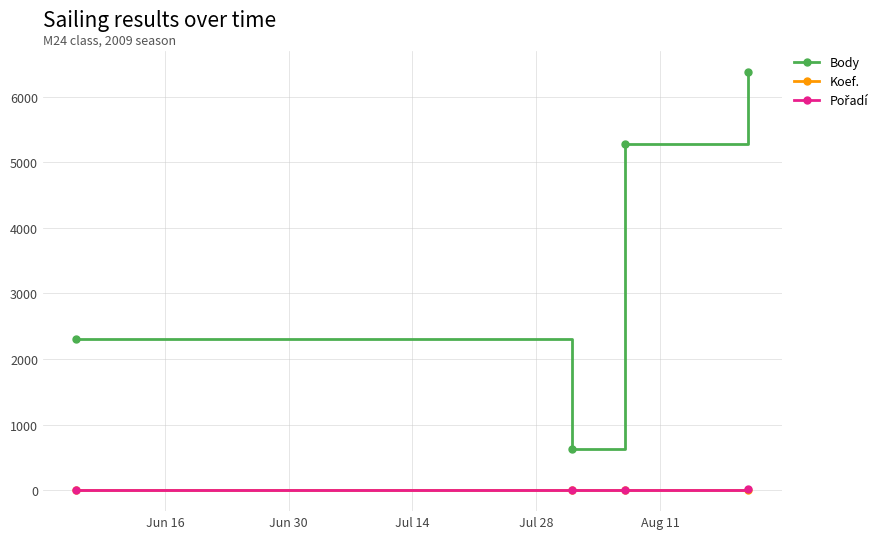

At how many categories does at least one series exceed 2181?

3